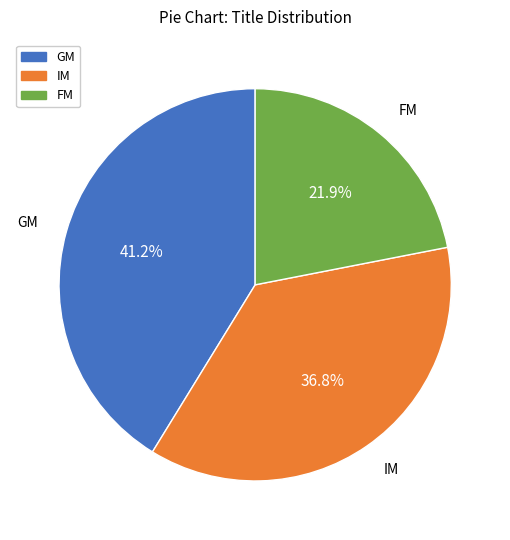

True or false: GM accounts for 41% of the total.

True